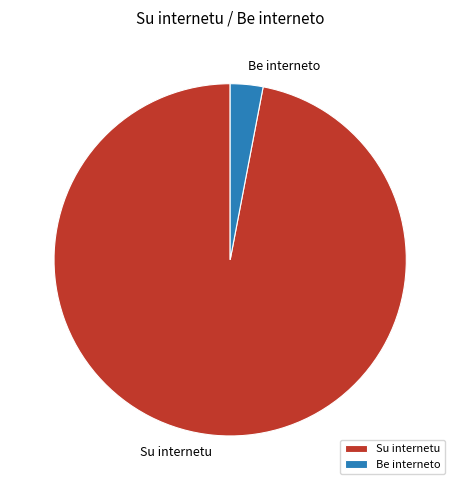

Which category has the smallest portion of the pie?

Be interneto